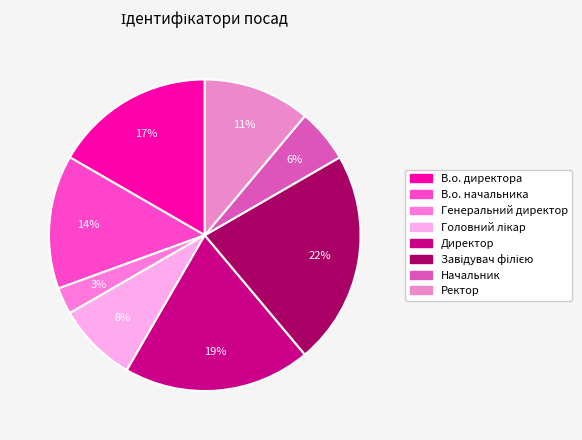

Does Начальник account for over 50% of the chart?

No